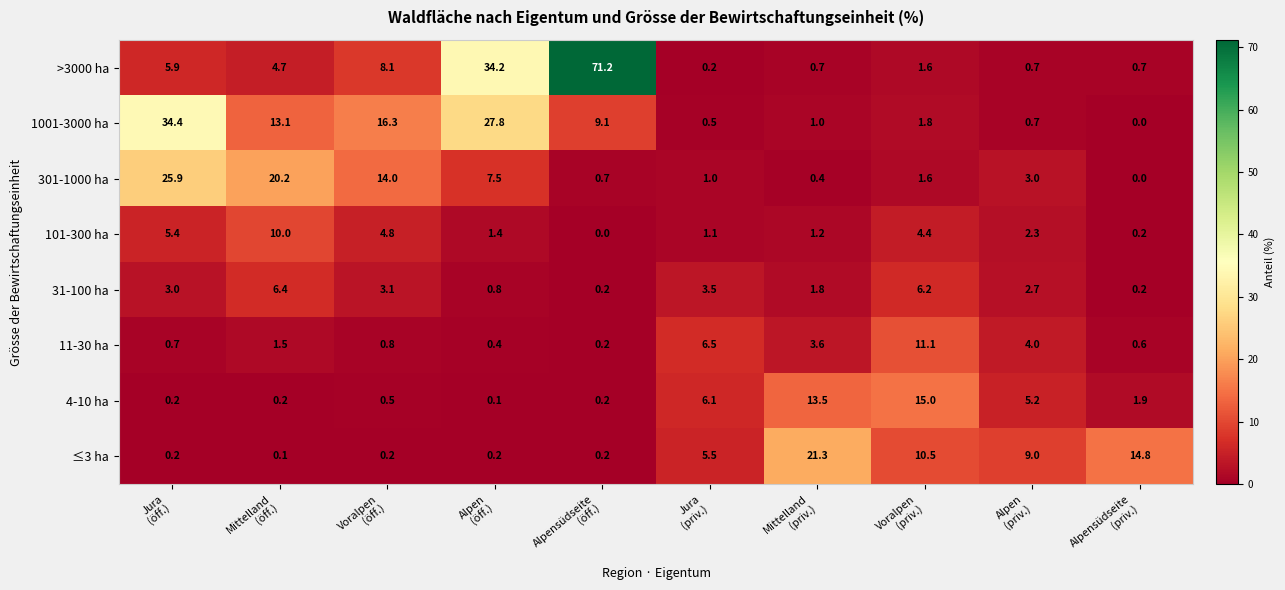

What is the sum of all ≤3 ha values?

62.0